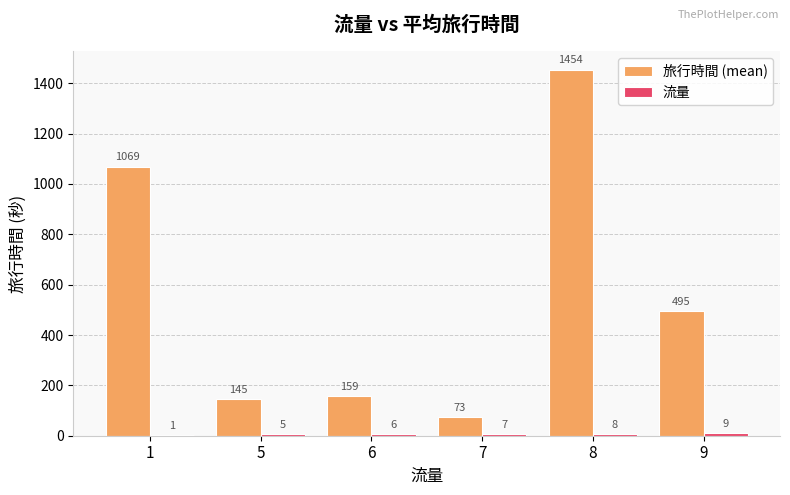

Which series has the largest total across all categories?

旅行時間 (mean)